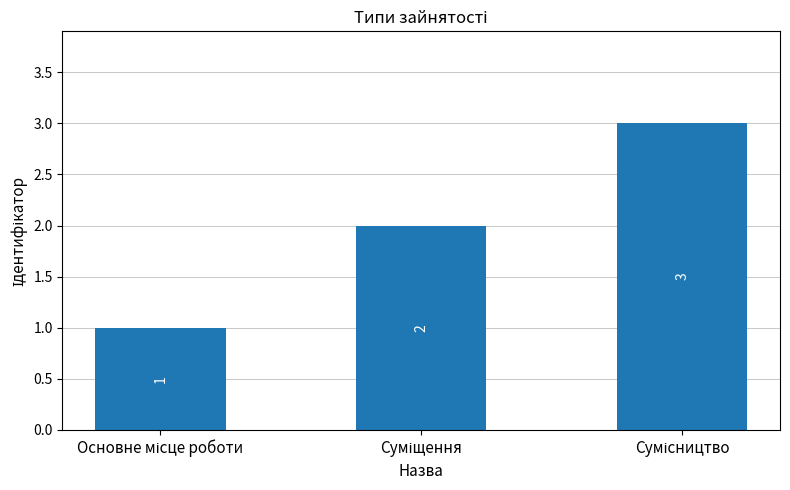

What is the value of the 2nd bar from the left?

2